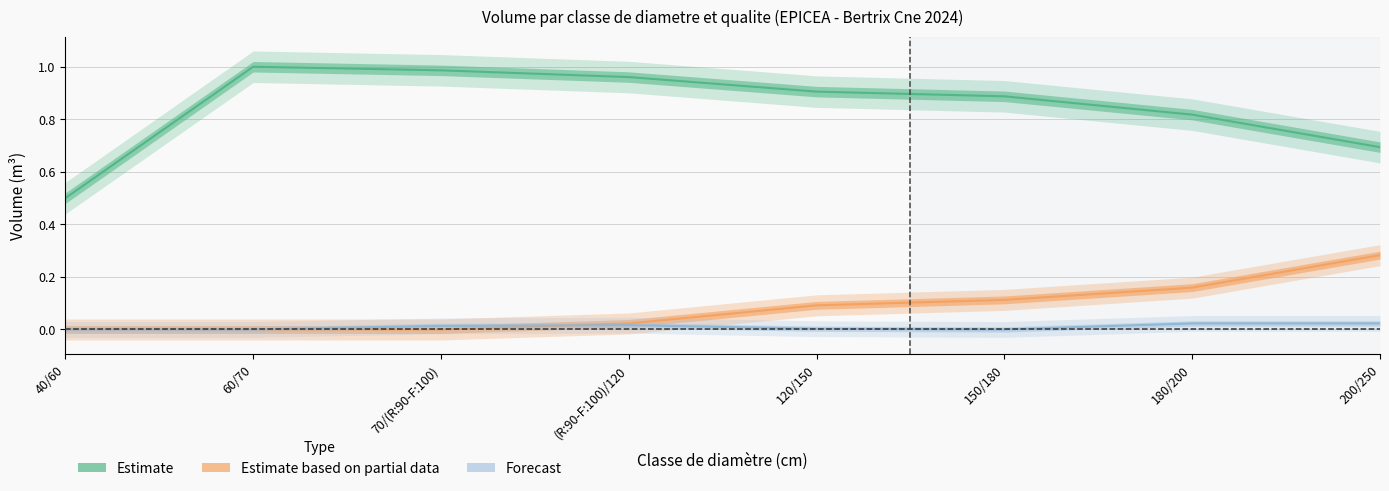

At which category does the chart reach its peak across all series?

60/70